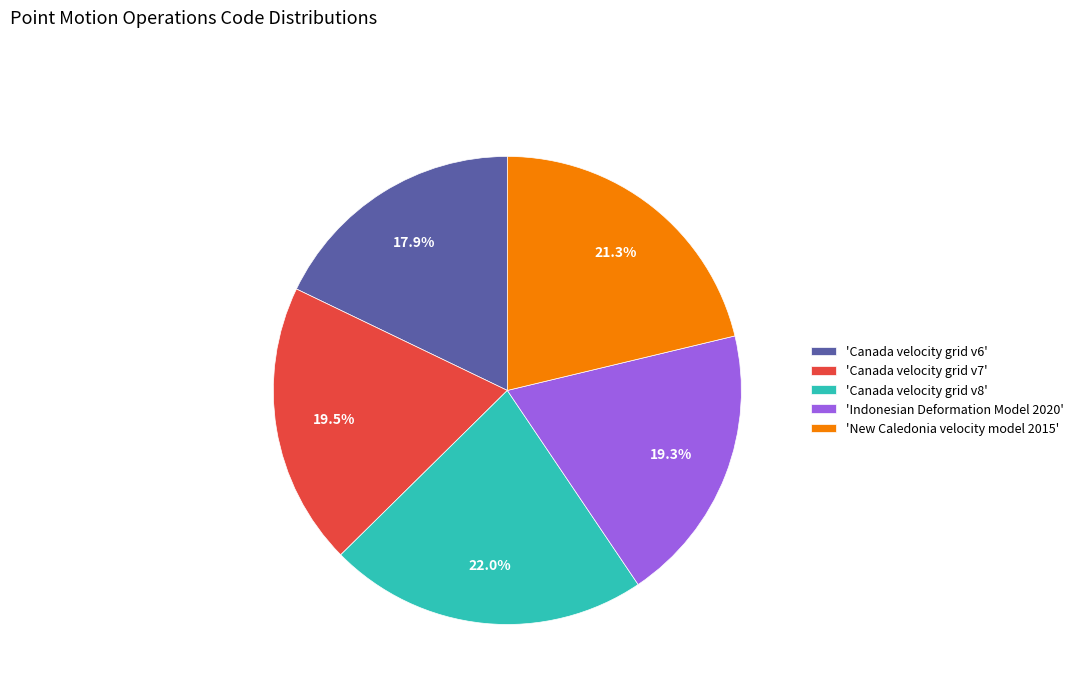

Combined, do 'Canada velocity grid v8' and 'Indonesian Deformation Model 2020' account for over 50%?

No